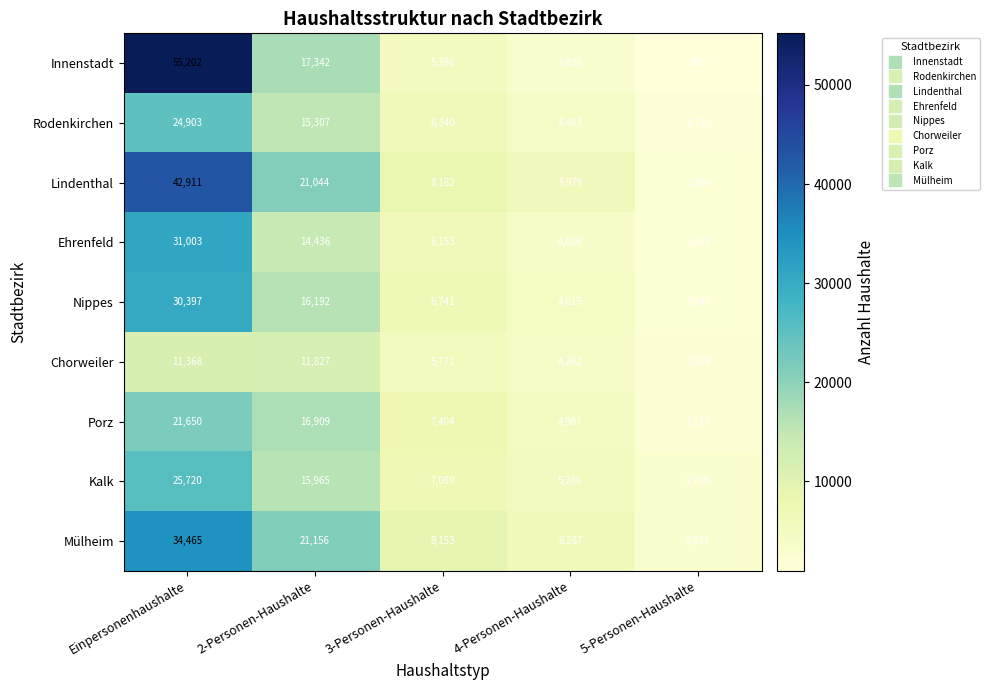

The value of Ehrenfeld at 4-Personen-Haushalte is 6595. True or false?

False